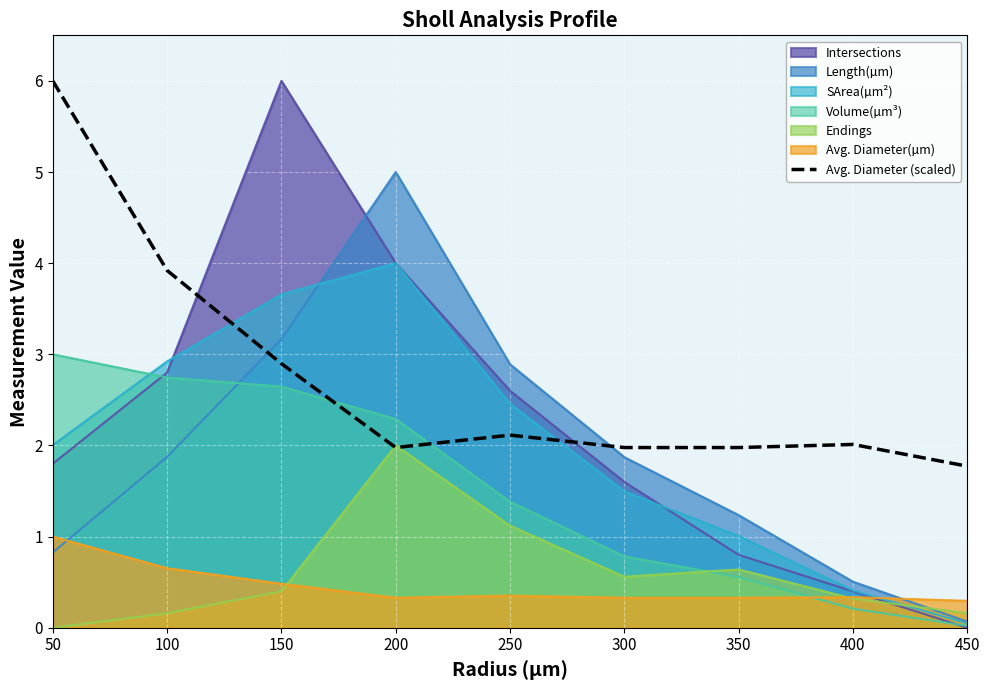

Does the chart display data point markers on the line(s)?

No